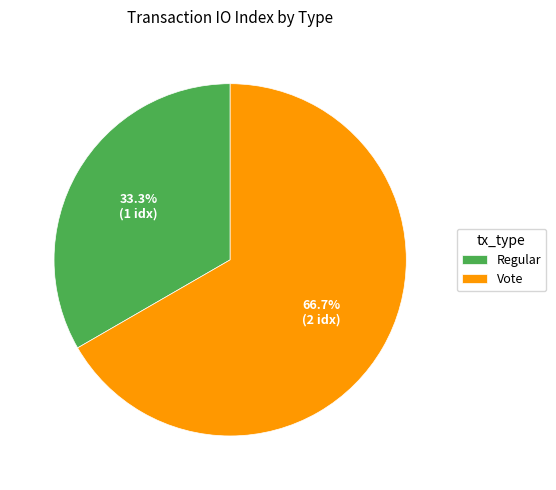

To the nearest percent, what is the difference between the Vote and Regular slice percentages?

33%